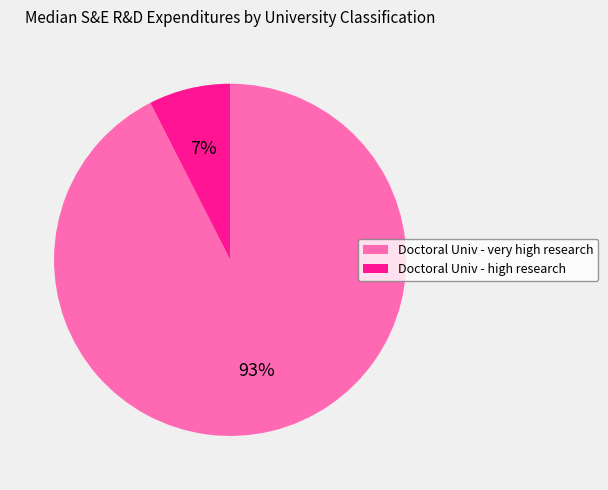

Does any single category account for the majority?

Yes